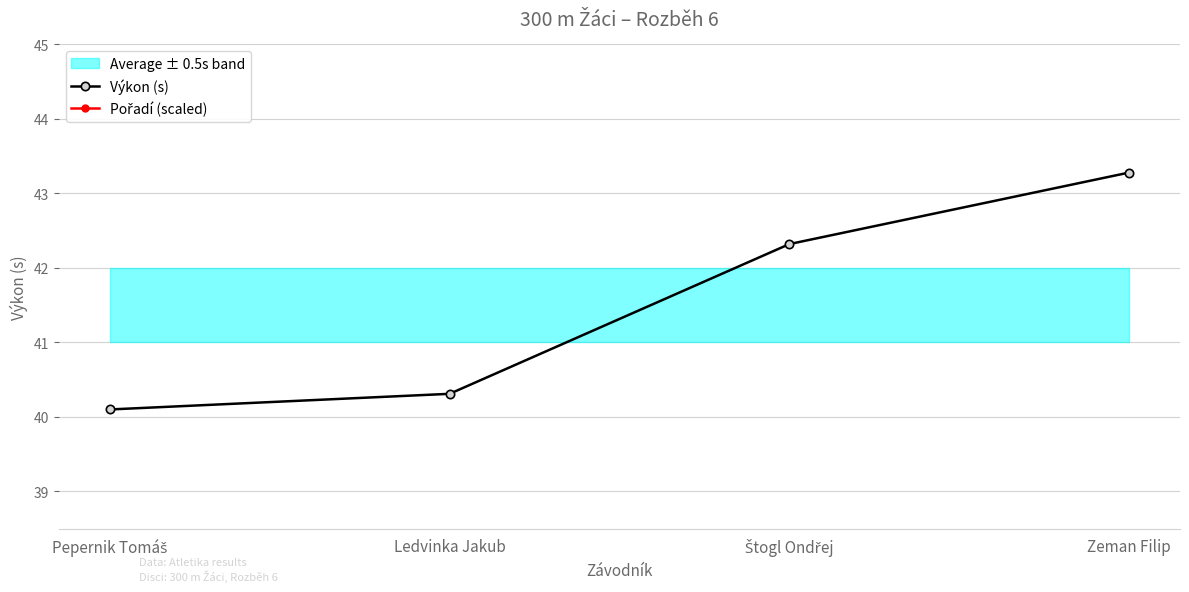

The Pořadí (scaled) series shows 129.5 at Štogl Ondřej. True or false?

False